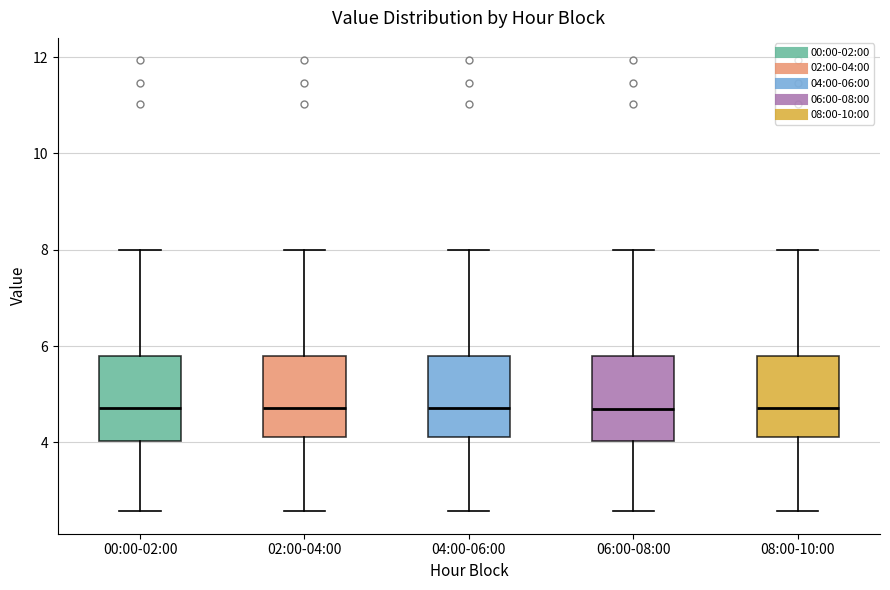

Where does the lower whisker of the box for 02:00-04:00 end on the y-axis? The values are not printed on the chart, so give them approximately, as read against the axis.

2.6